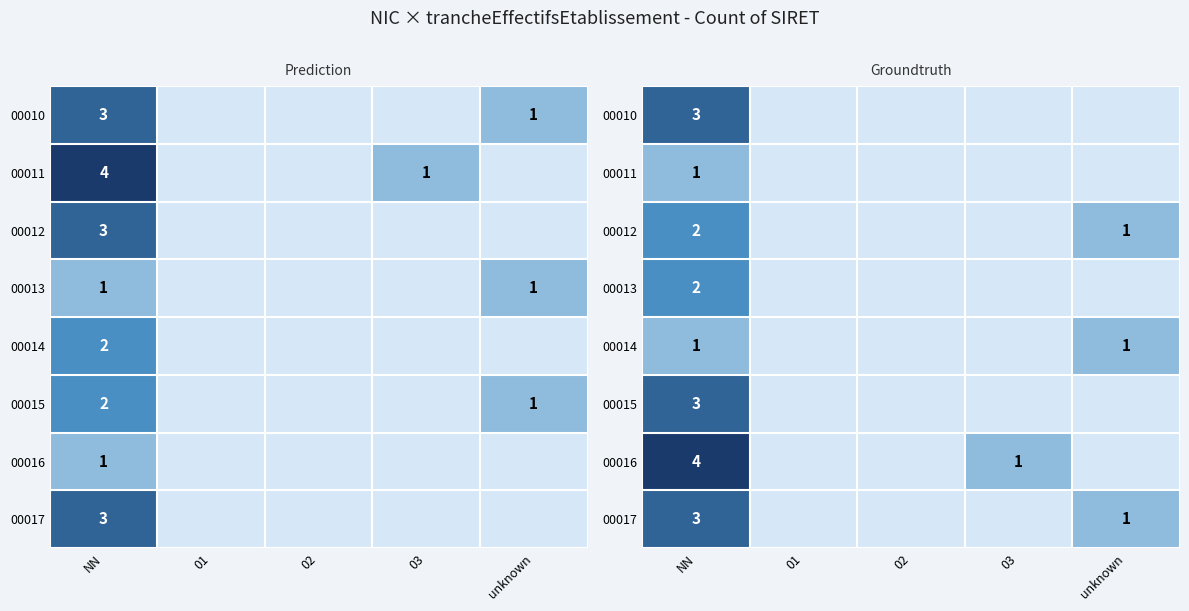

What is the total value across all series at unknown?

3